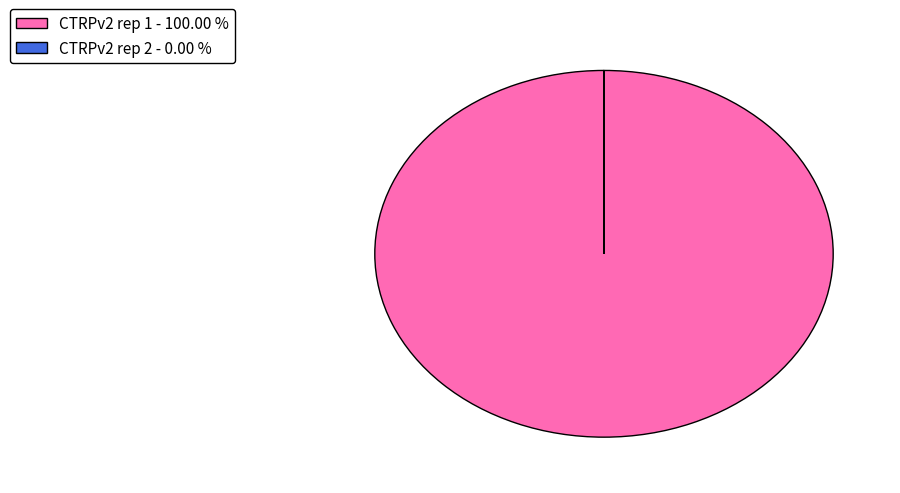

Is there a majority slice in this chart?

Yes